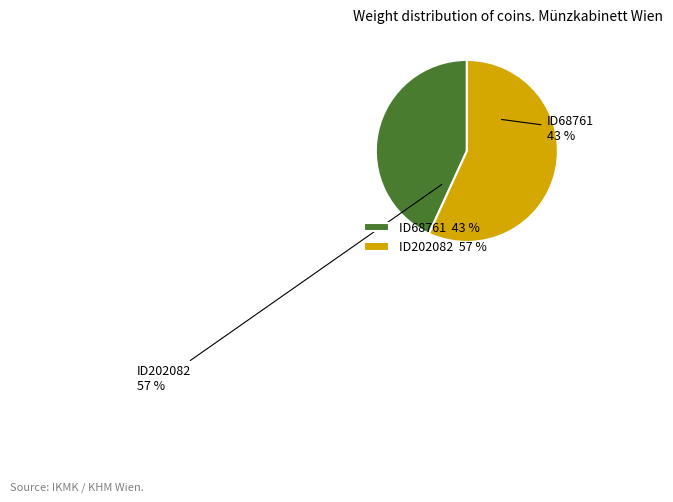

To the nearest percent, what percentage of the pie is ID202082?

57%